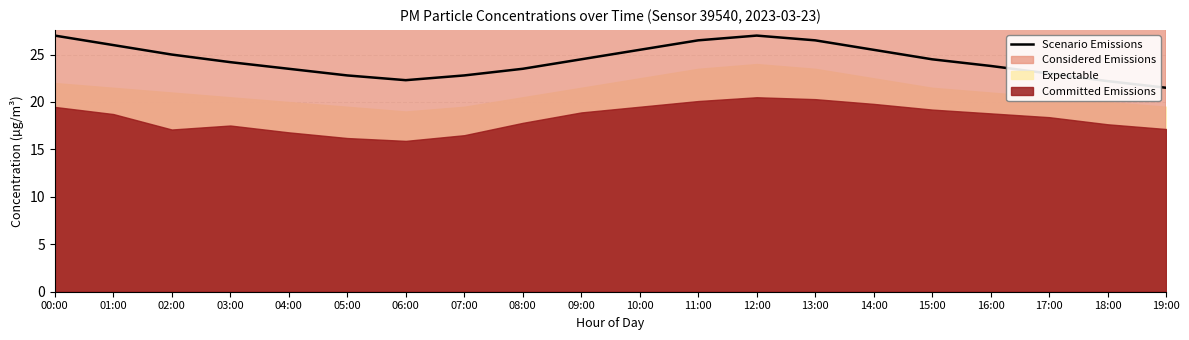

Reading left to right, what are all the values shown in this chart?

00:00=27.0	01:00=26.0	02:00=25.0	03:00=24.2	04:00=23.5	05:00=22.8	06:00=22.3	07:00=22.8	08:00=23.5	09:00=24.5	10:00=25.5	11:00=26.5	12:00=27.0	13:00=26.5	14:00=25.5	15:00=24.5	16:00=23.8	17:00=23.0	18:00=22.2	19:00=21.5